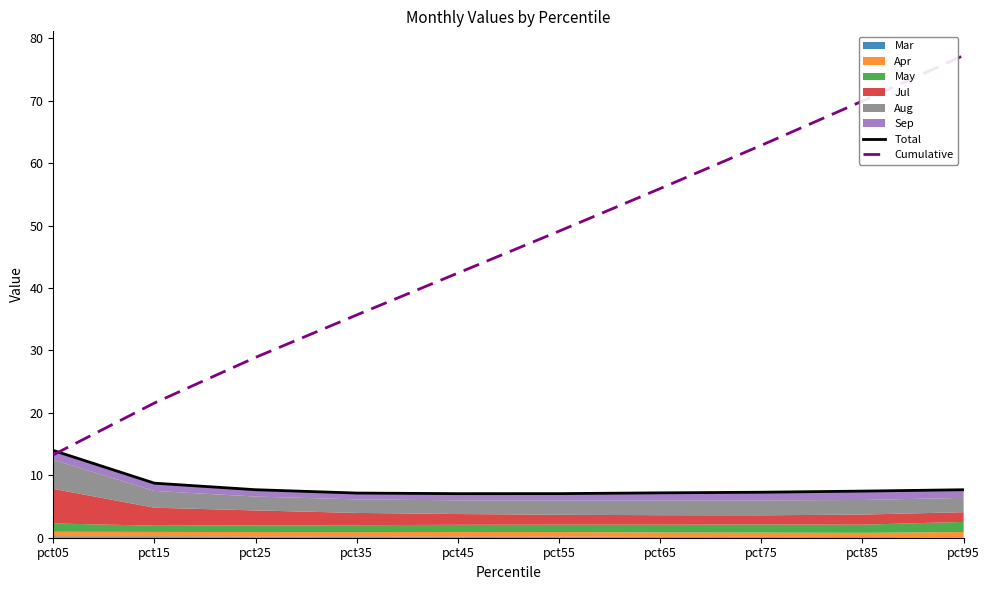

What is the value of the Cumulative point at the 10th from the left?

77.2